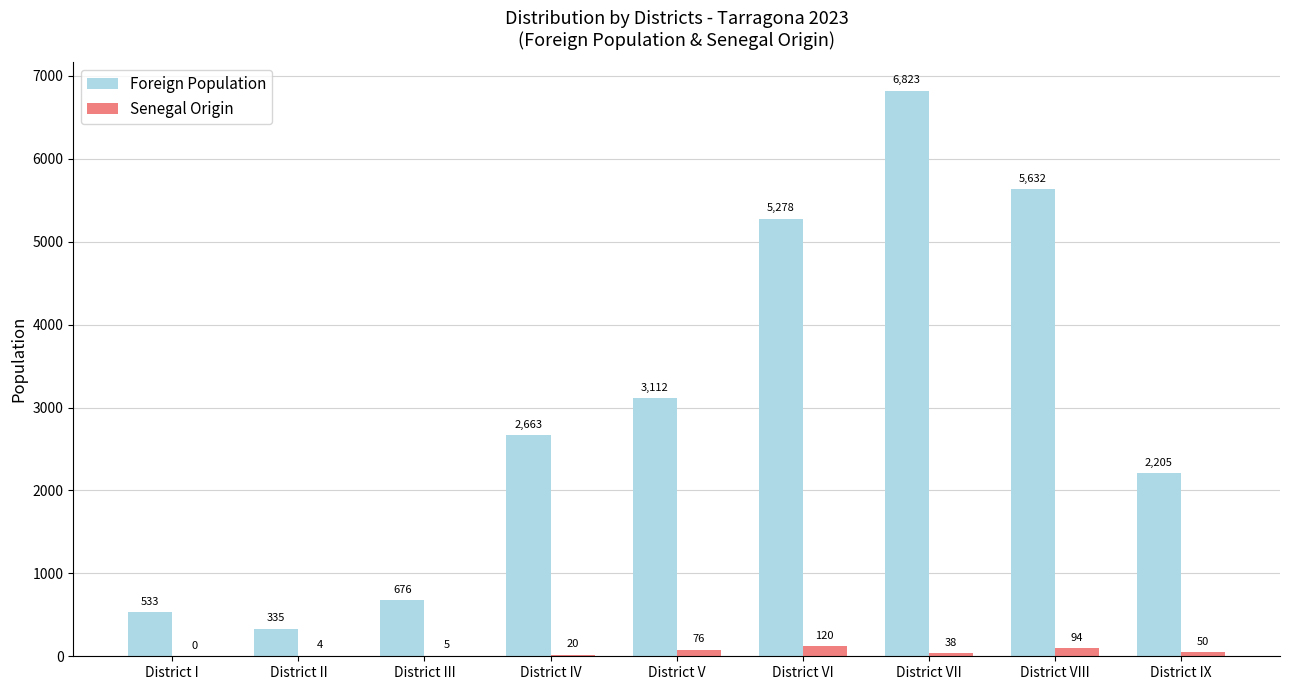

At which label is Senegal Origin closest to 60?

District IX